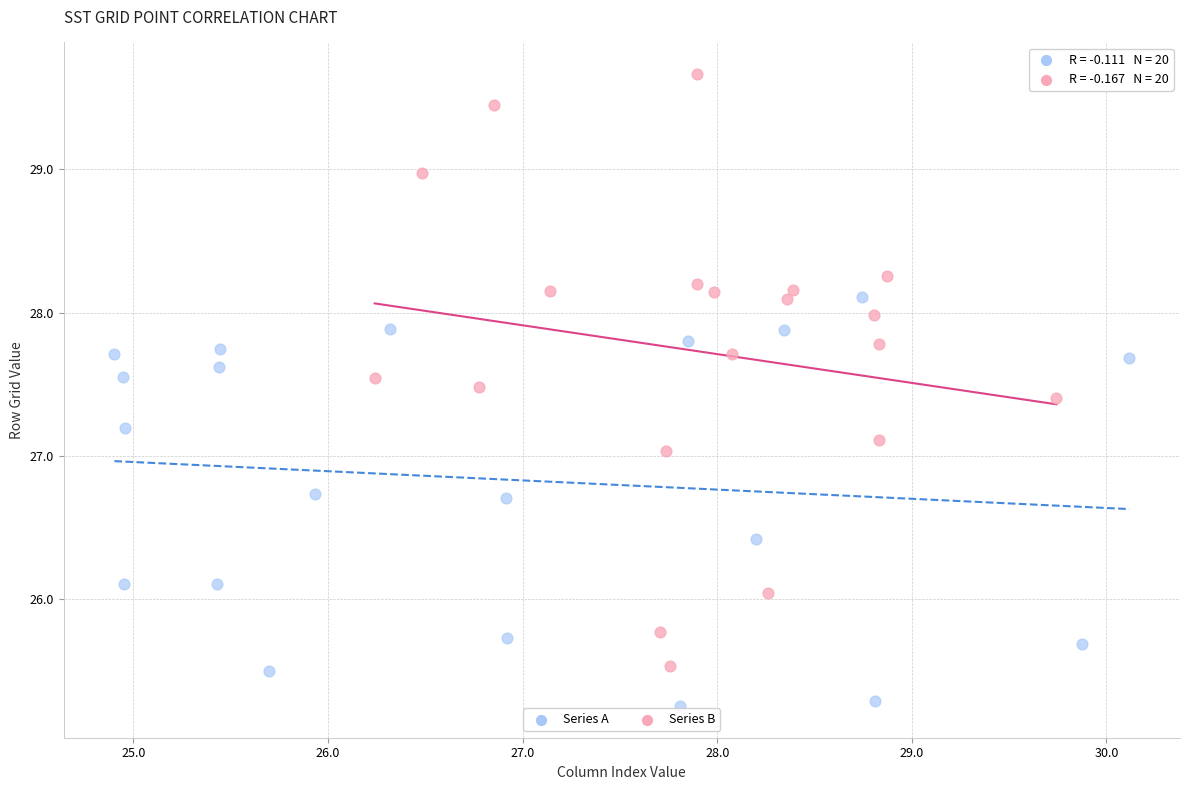

Which series contains the lowest Y value?

Series A